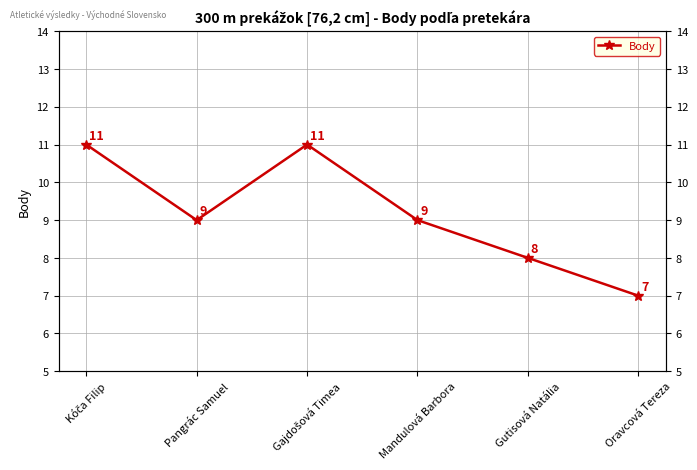

Reading right to left, transcribe all the data shown in this chart.

Oravcová Tereza=7	Gutisová Natália=8	Mandulová Barbora=9	Gajdošová Timea=11	Pangrác Samuel=9	Kóča Filip=11